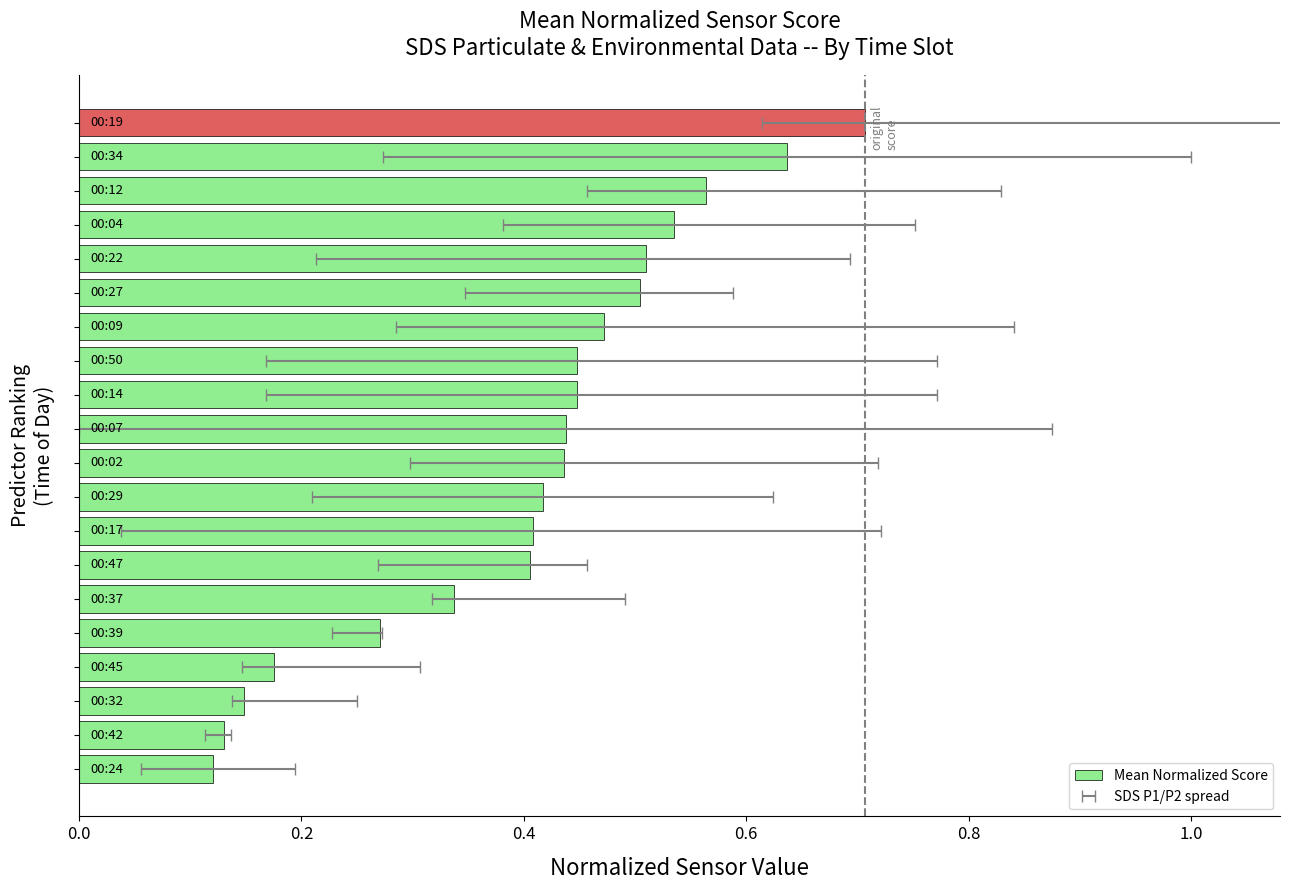

Which has a higher value, 7 or 12?

12